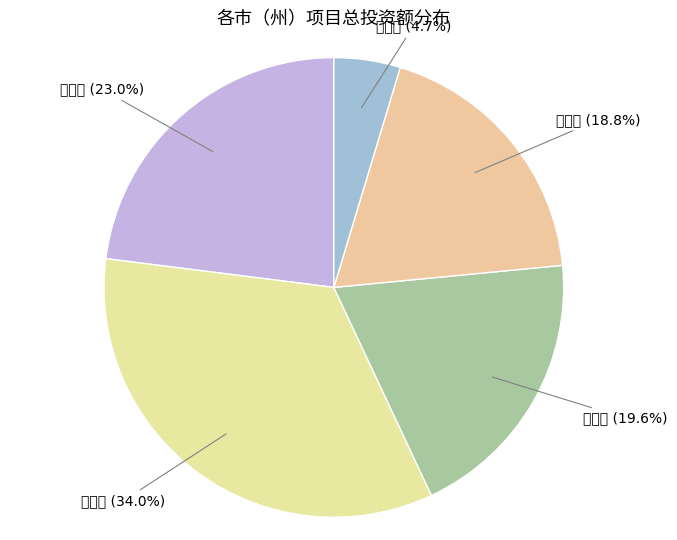

How many segments does this pie chart have?

5